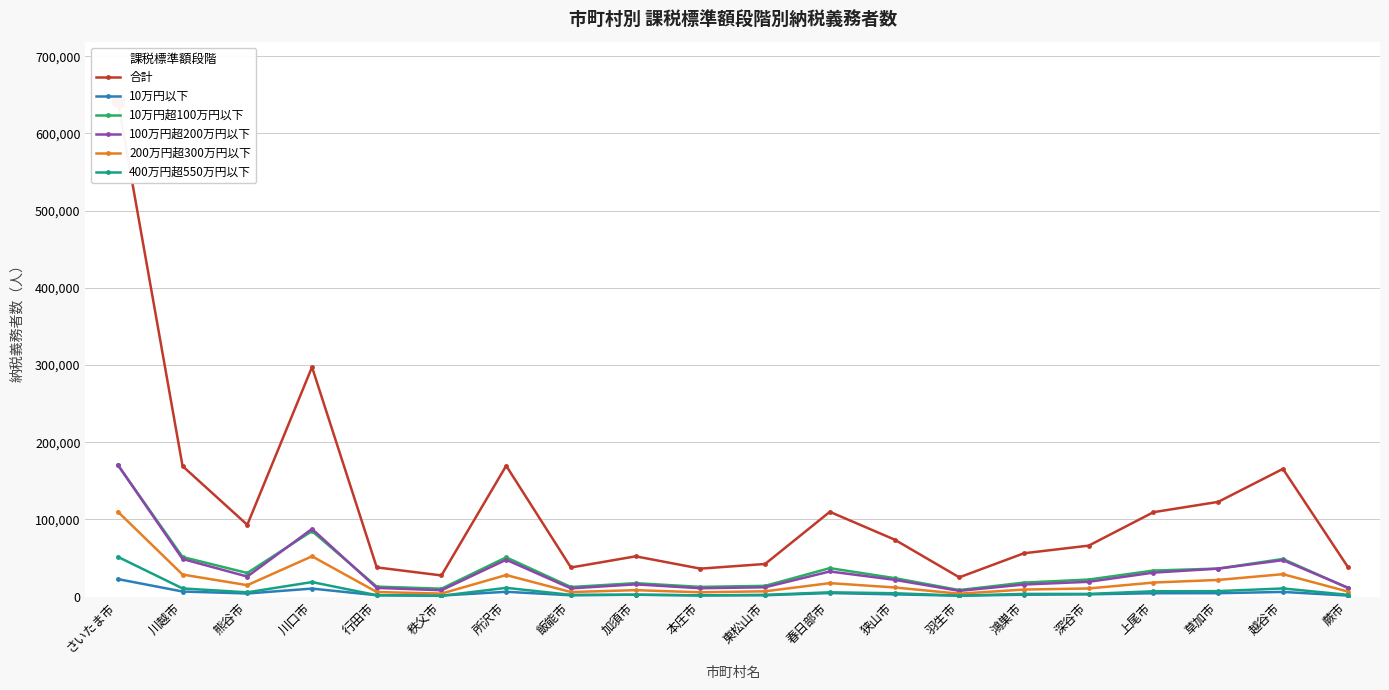

How many interior local peaks does the 100万円超200万円以下 series have?

5